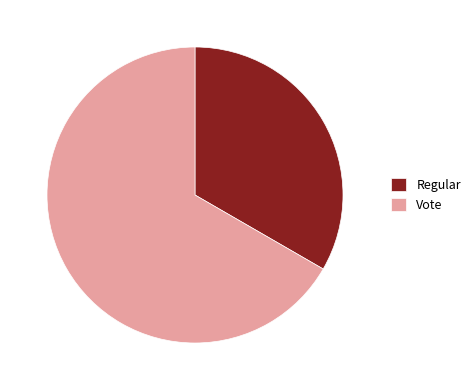

Rank the categories by value from highest to lowest.

Vote, Regular